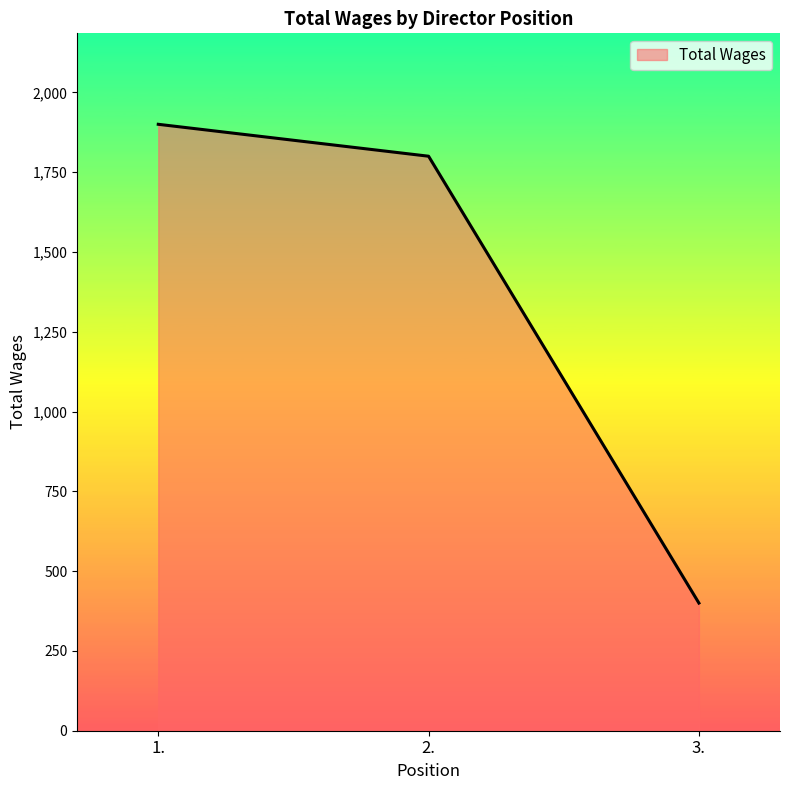

Count the number of data series in this chart.

1